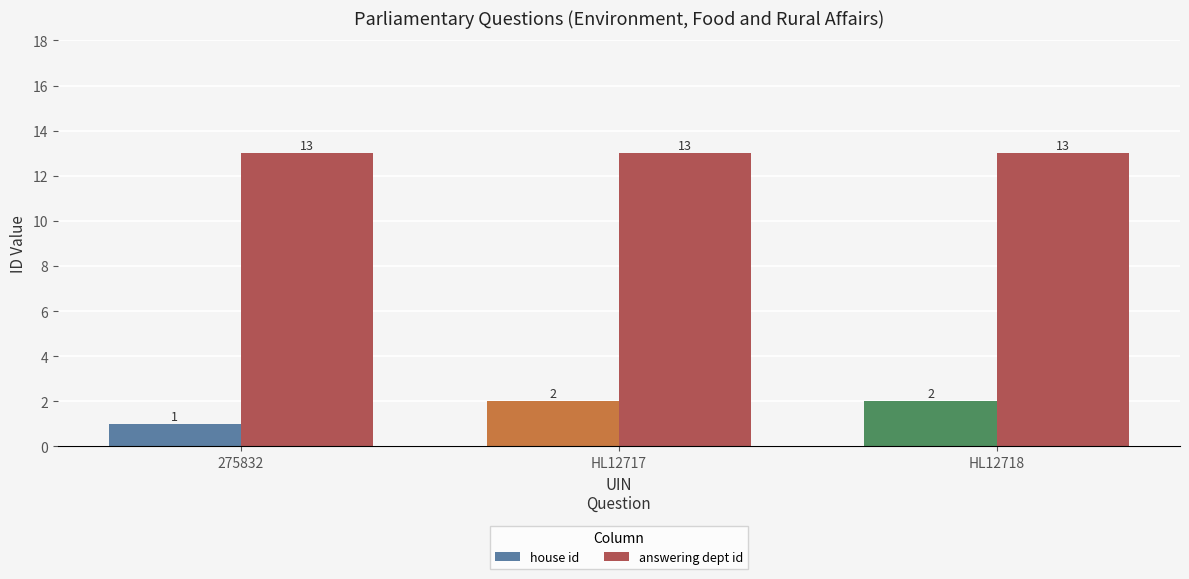

Which series has the largest total across all categories?

answering dept id